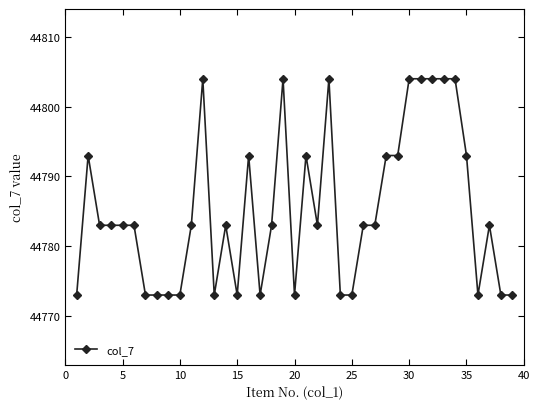

What is the difference between the second highest and minimum values?

31